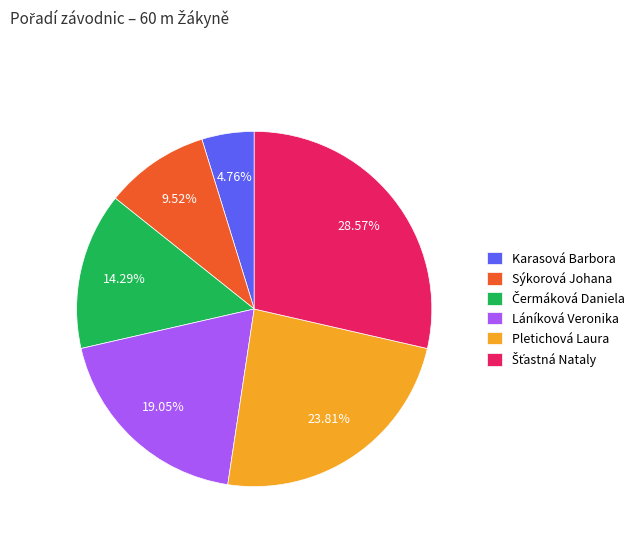

What percentage is NOT represented by Pletichová Laura?

76.2%